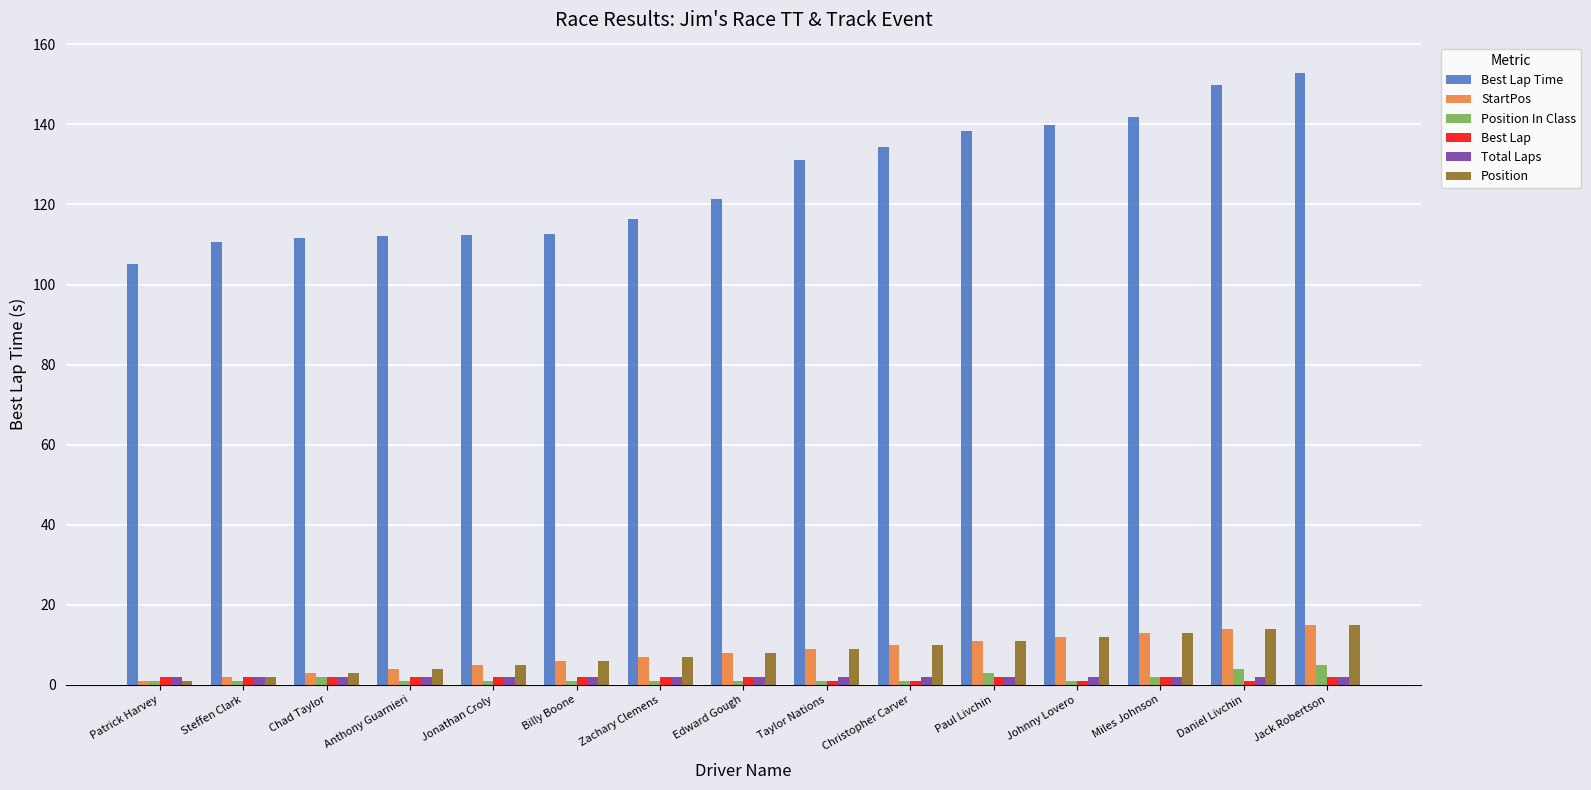

What position from the left is Christopher Carver?

10